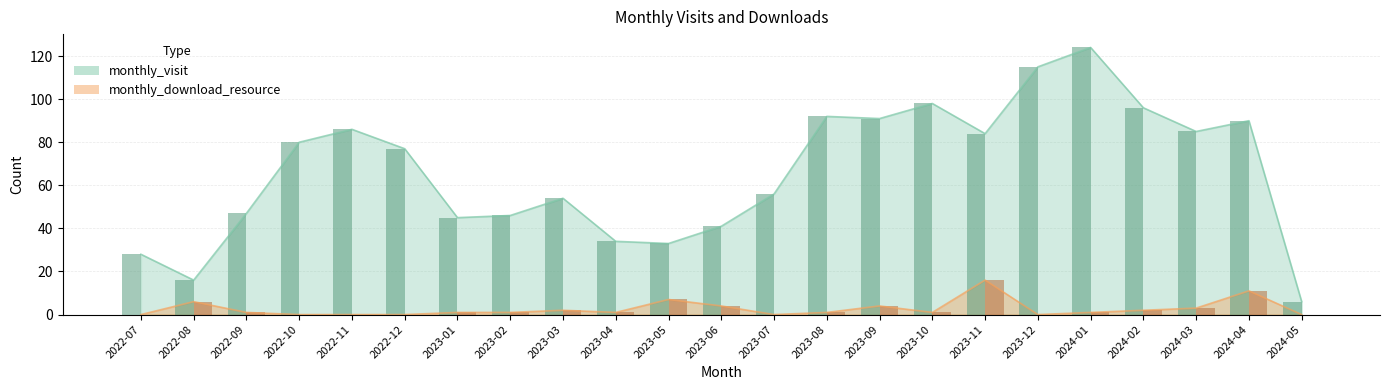

At how many categories does at least one series exceed 115?

1